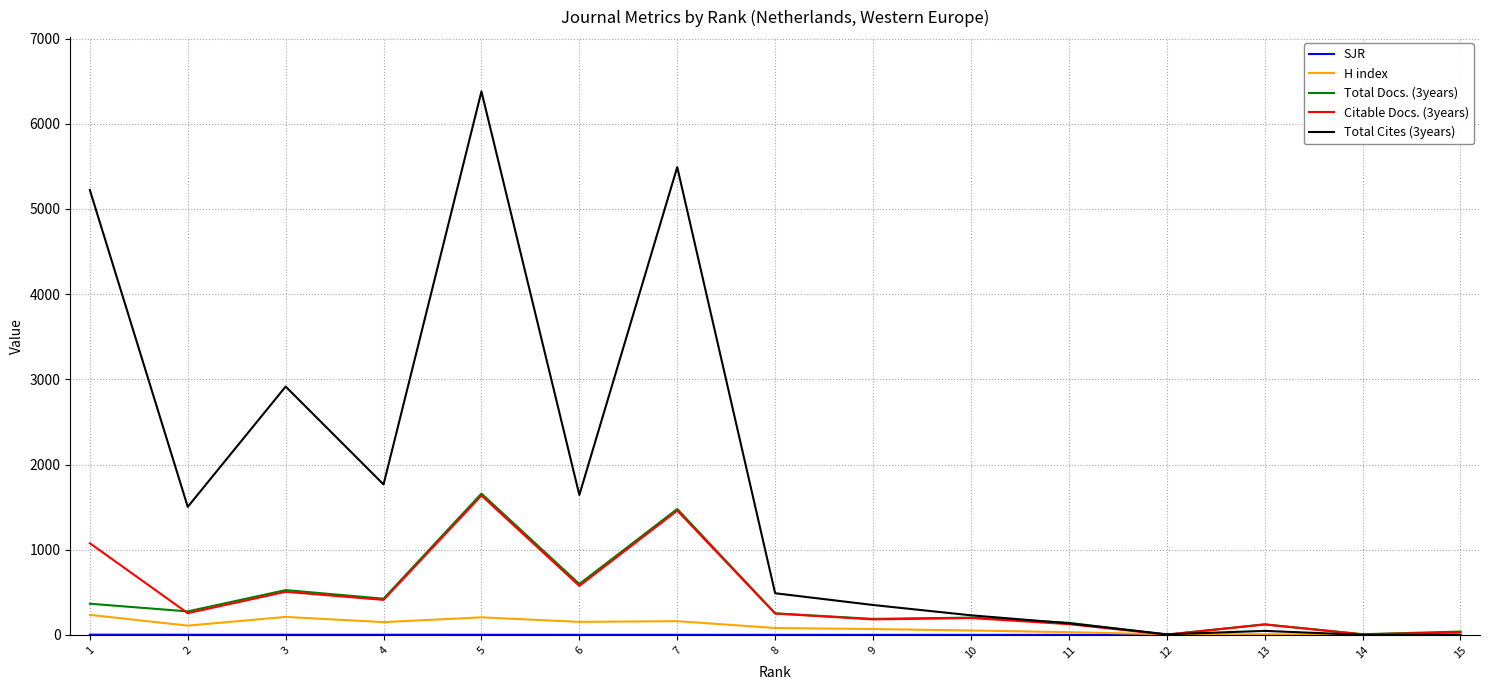

Which series has the largest range (max minus min)?

Total Cites (3years)